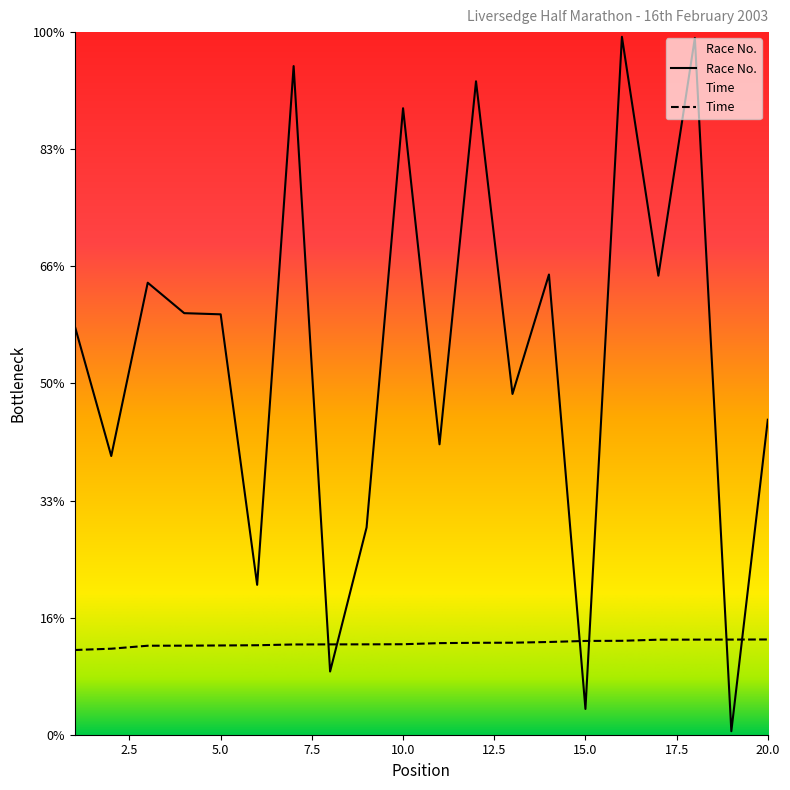

Reading left to right, list all the values displayed in this chart.

Race No.: 349.0	238.0	386.0	360.0	359.0	128.0	571.0	54.0	177.0	535.0	248.0	558.0	291.0	393.0	22.0	596.0	392.0	595.0	3.0	269.0
Time: 72.3	73.5	76.0	76.0	76.2	76.4	77.1	77.1	77.2	77.3	78.2	78.5	78.6	79.2	80.1	80.2	81.2	81.2	81.2	81.3